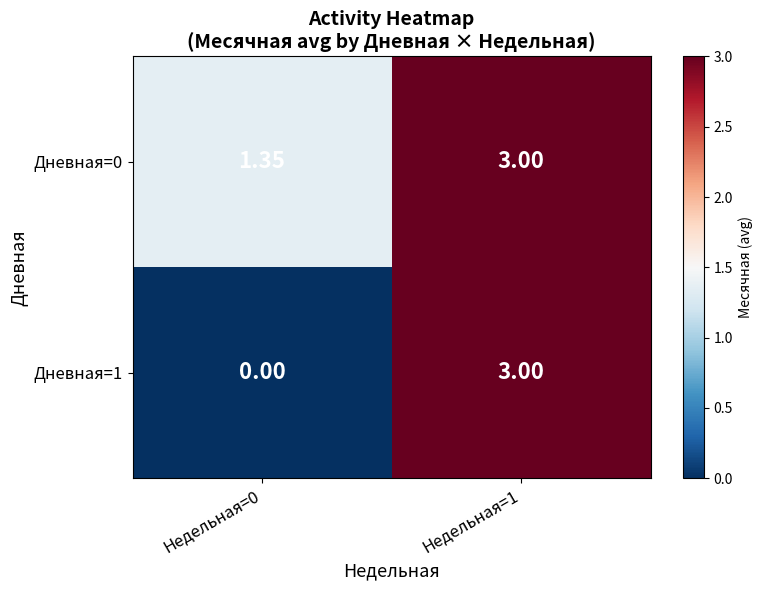

At how many categories does at least one series exceed 2?

1